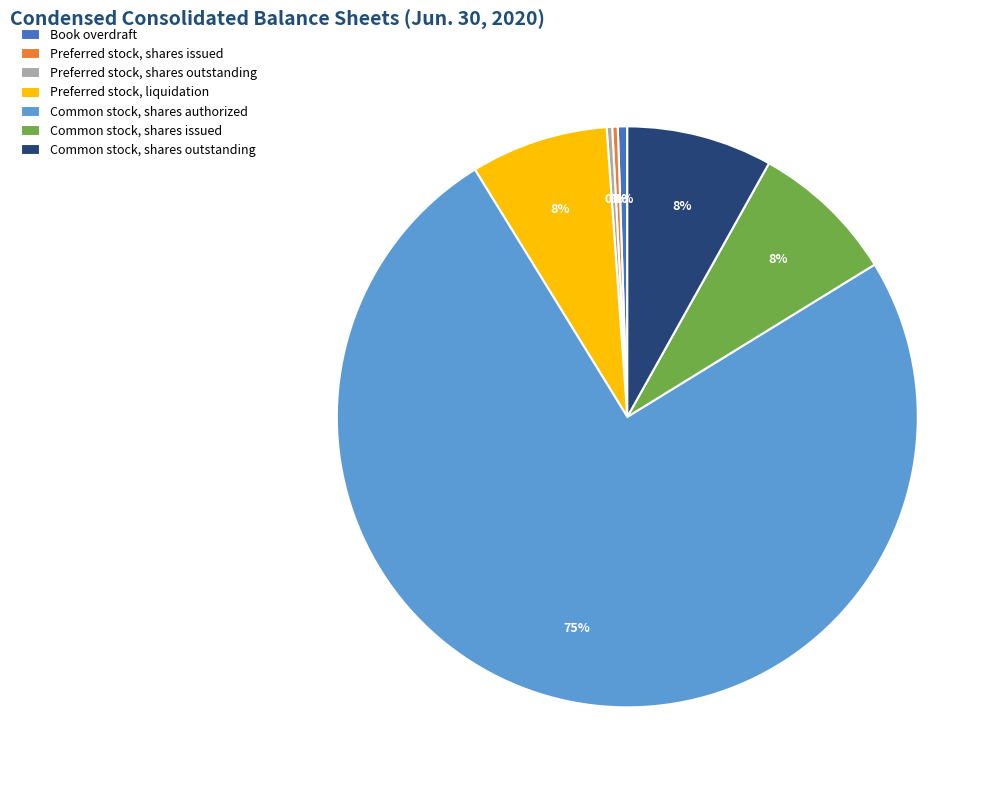

To the nearest percent, what is the average slice percentage?

14%